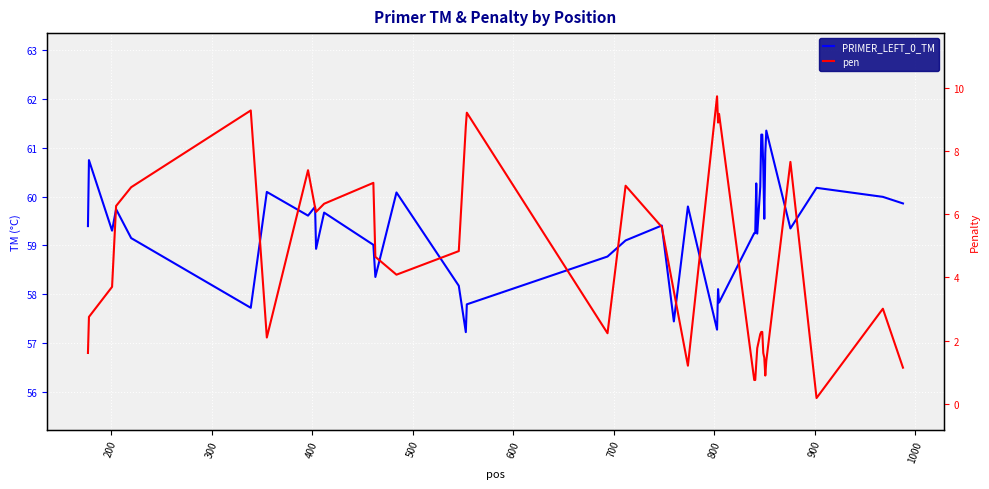

What is the difference between the second highest and minimum values in the PRIMER_LEFT_0_TM series?

4.1